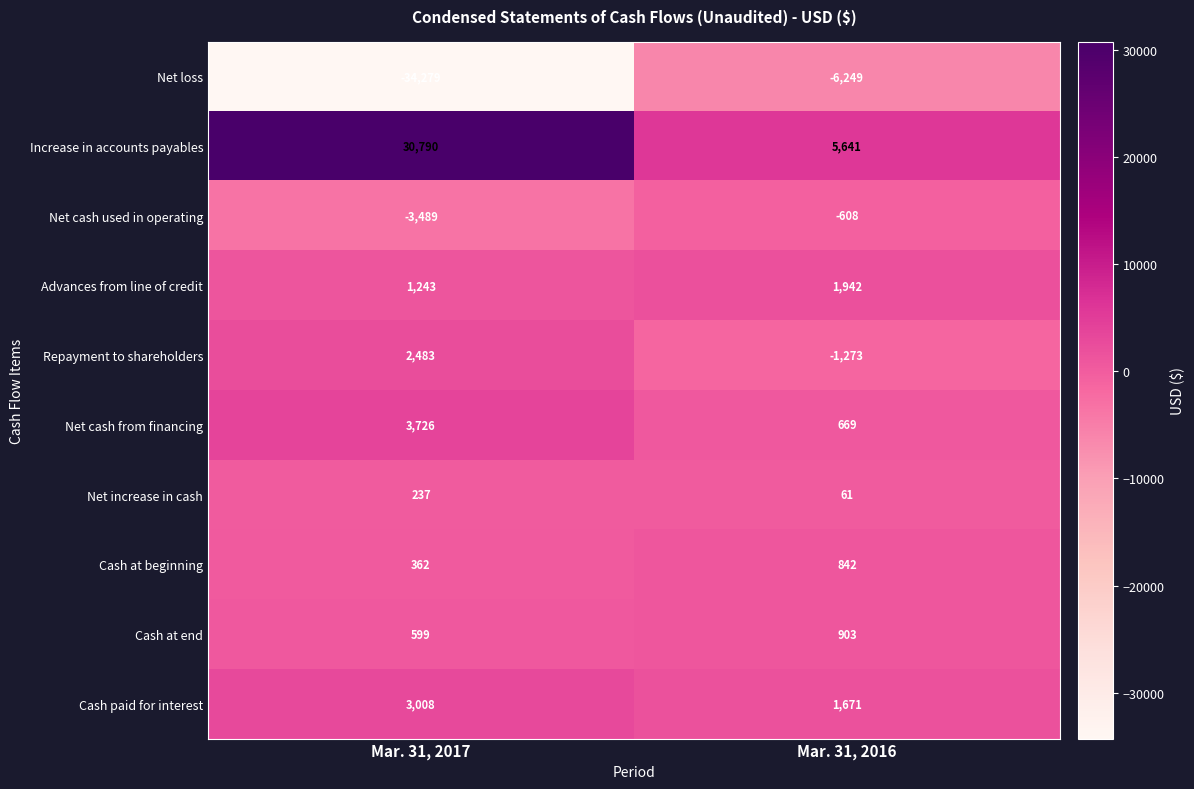

How many negative values does the Repayment to shareholders series have?

1